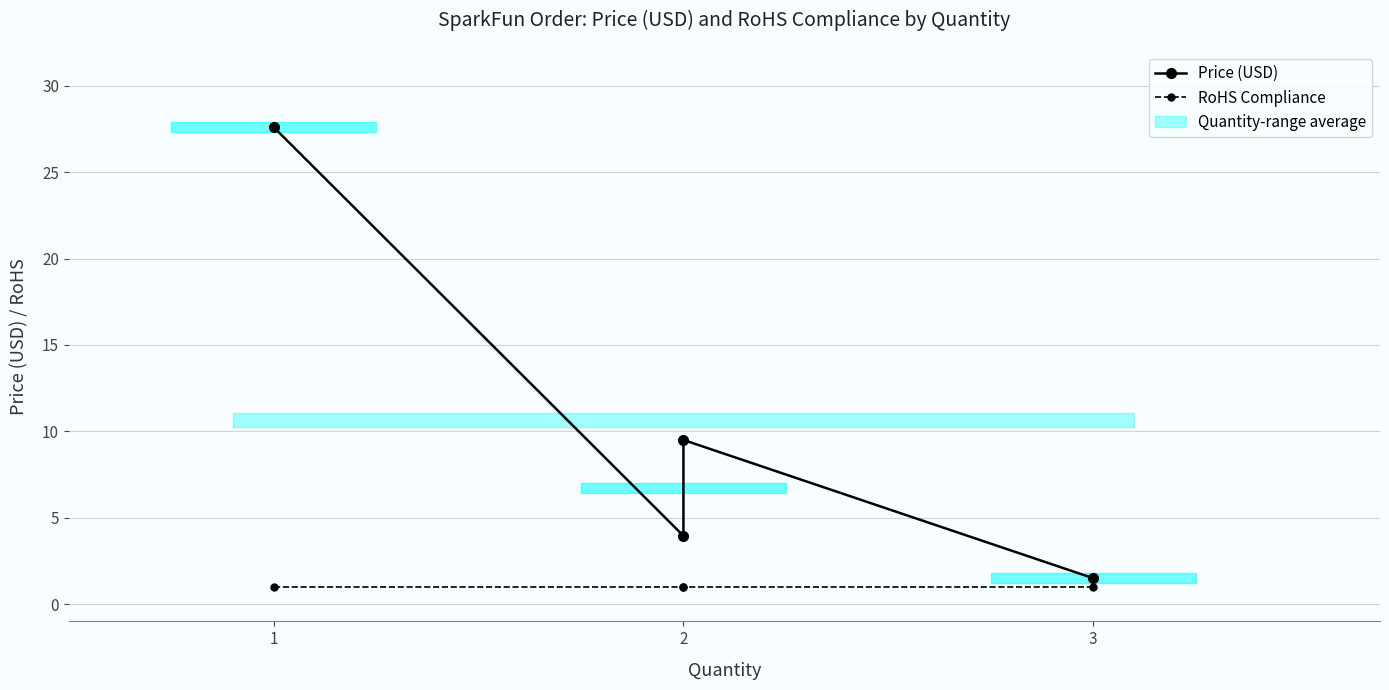

What is the approximate value of Price (USD) at 1?

27.6